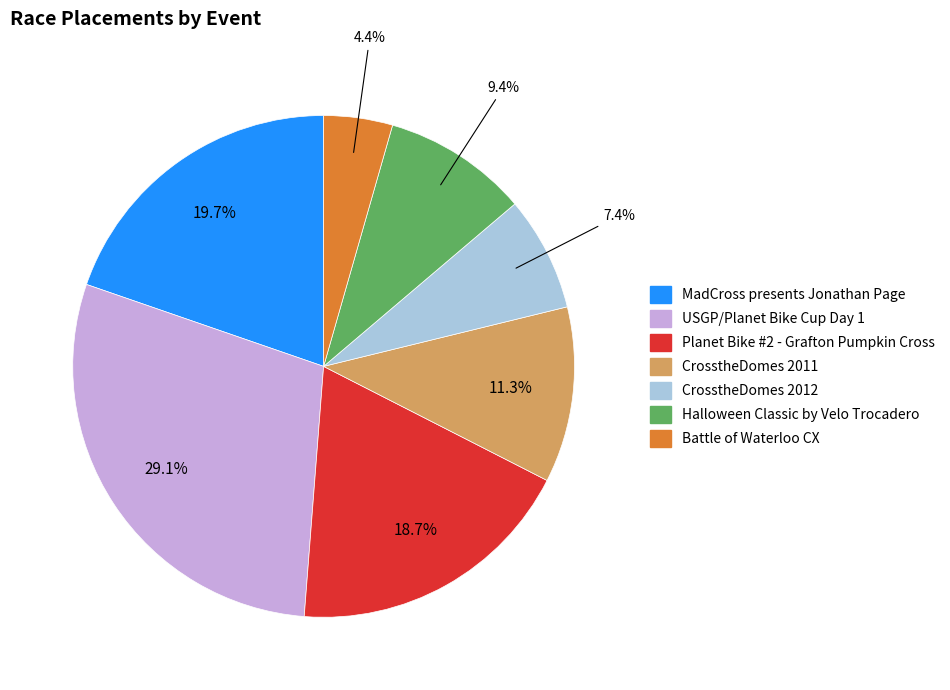

Does Battle of Waterloo CX account for over 50% of the chart?

No